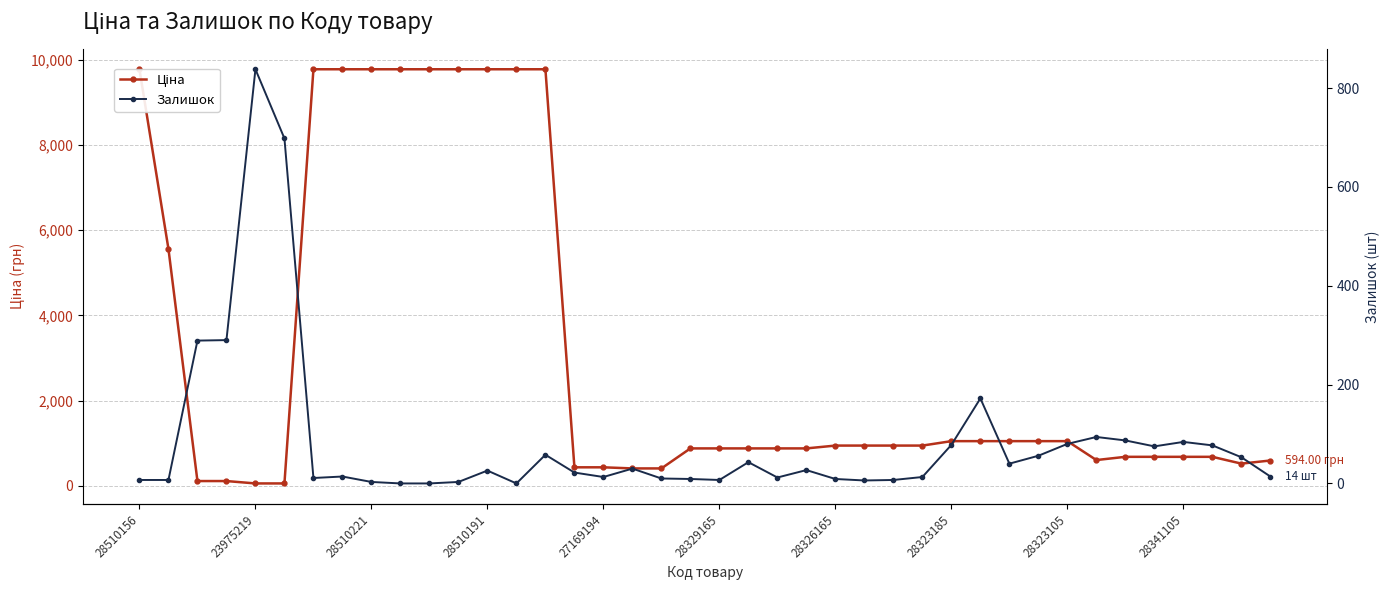

What are all the series names shown in the legend?

Ціна, Залишок